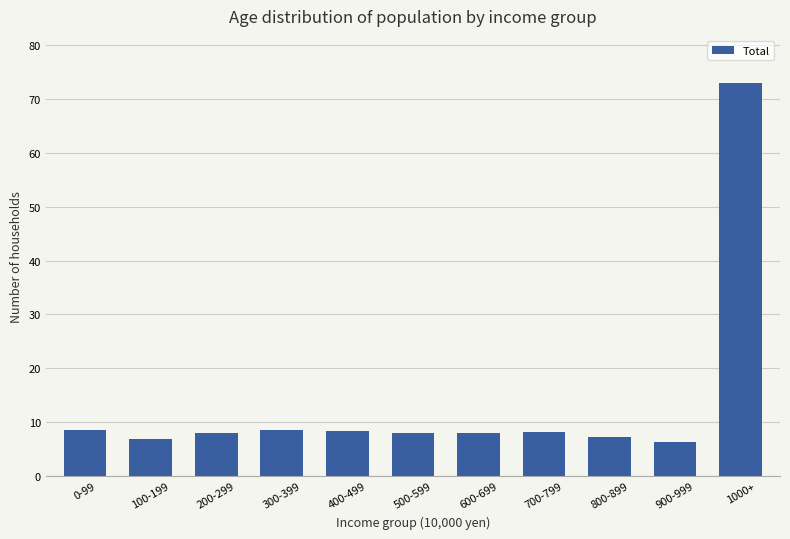

What is the difference between the values at 900-999 and 300-399?

2199